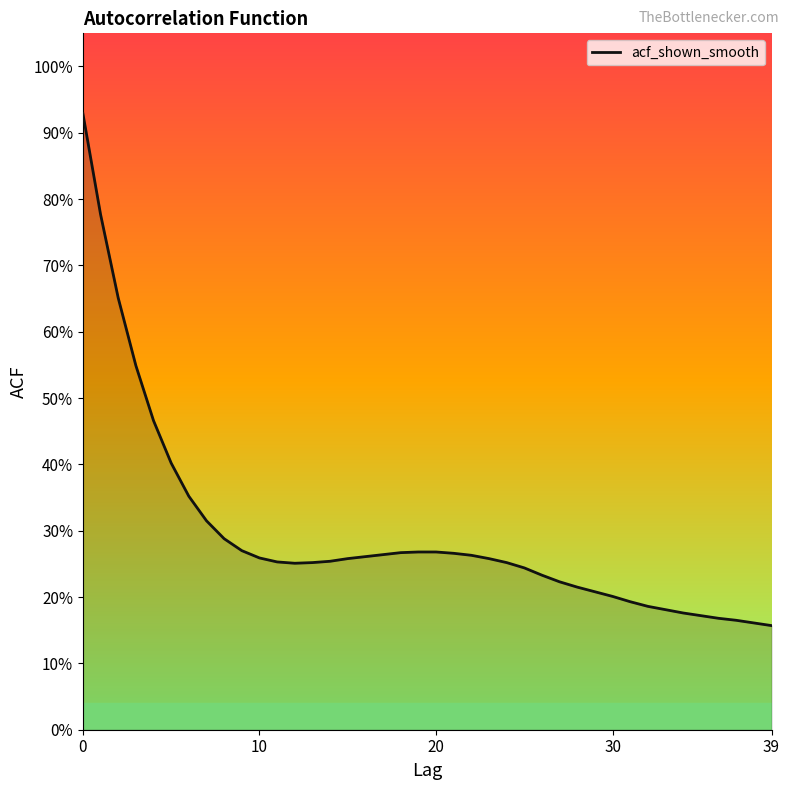

Does the chart have visible grid lines?

No